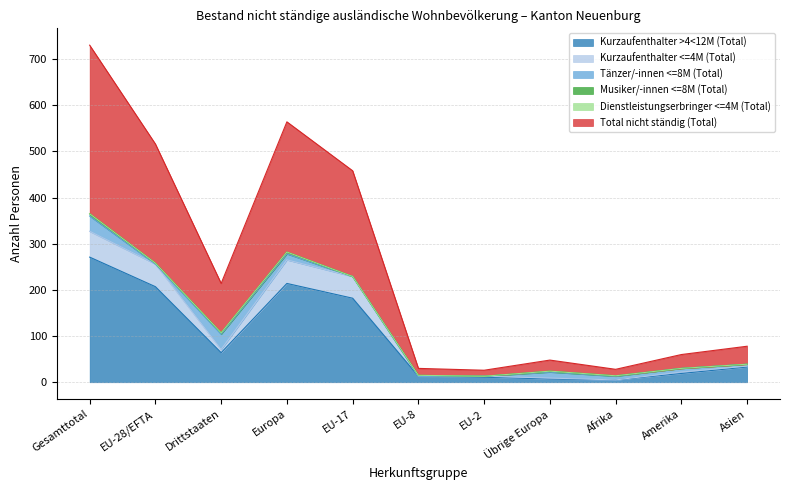

Is it true that Kurzaufenthalter >4<12M (Total) equals 33 at Asien?

True